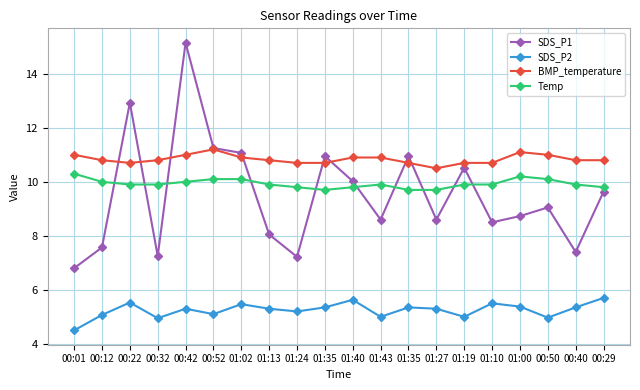

Which series has the largest range (max minus min)?

SDS_P1